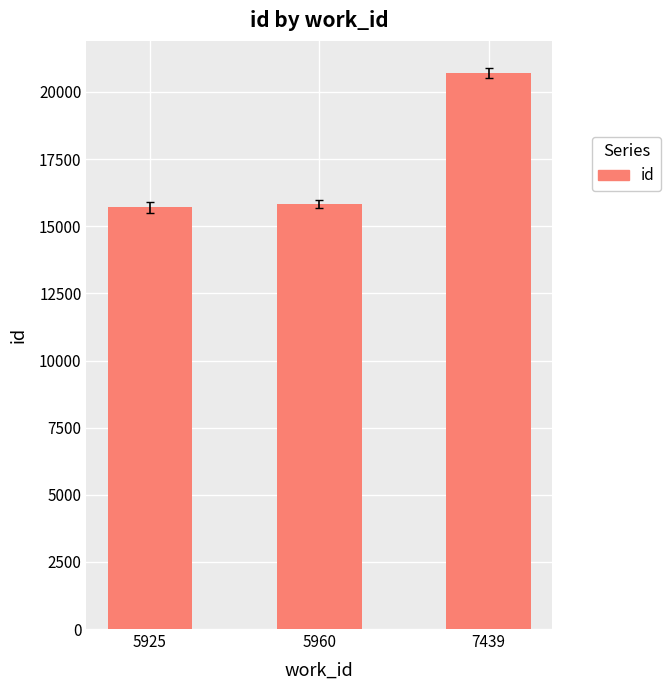

What is the difference between the values at 5960 and 7439?

4866